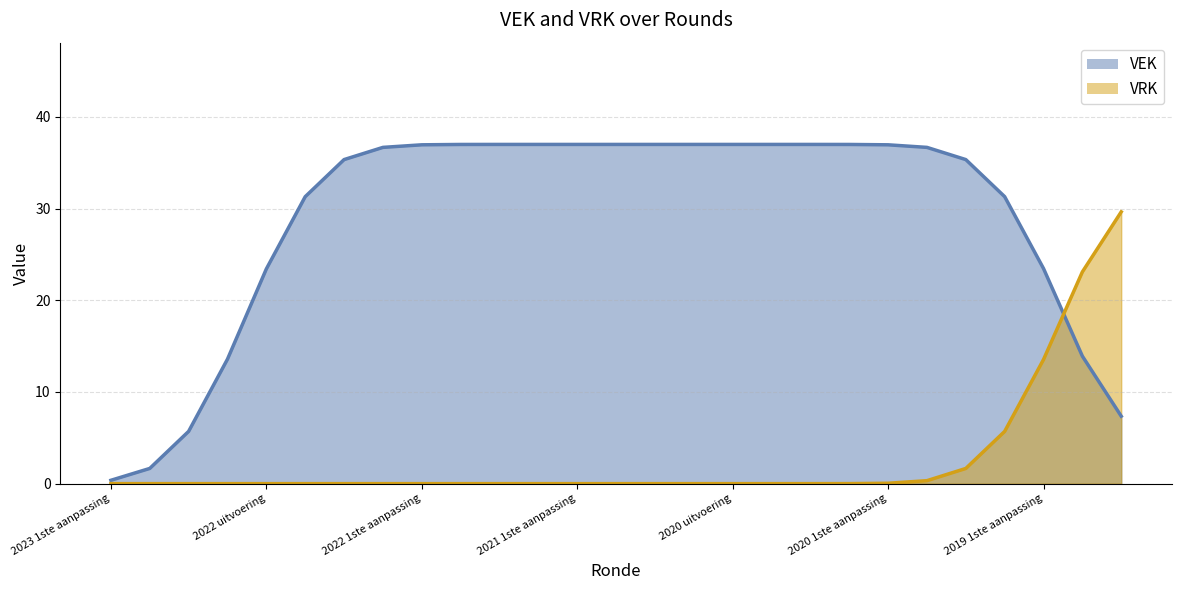

True or false: VEK has a value of 19 at 2022 1ste aanpassing goedgekeurd.

False